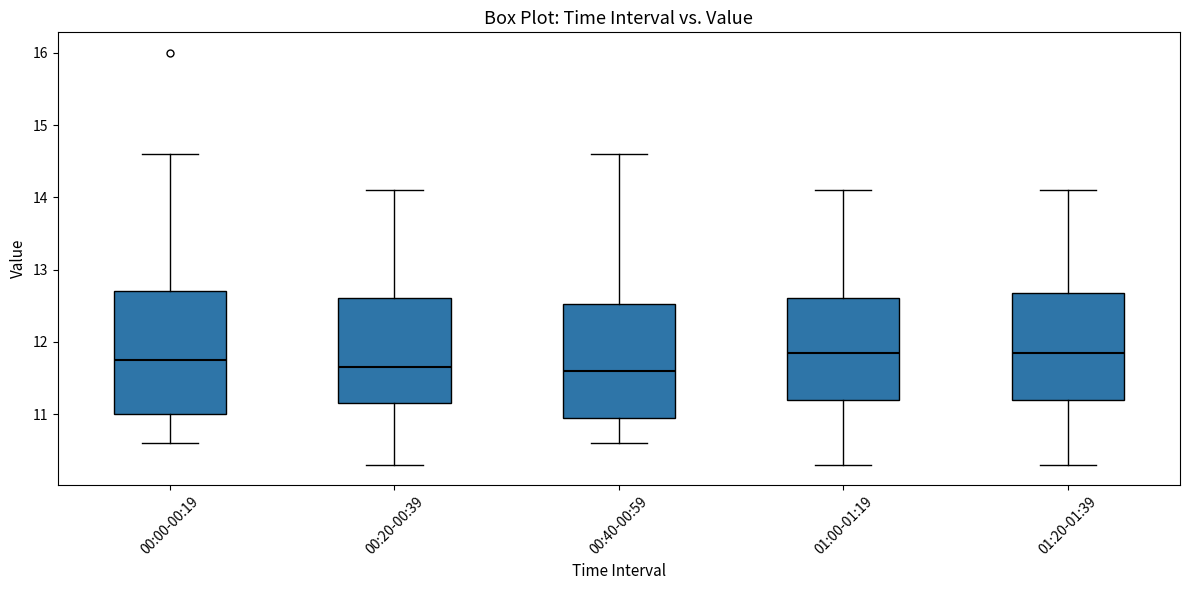

Reading left to right, read every box against the y-axis: the position of its median line, the range the box covers, and the ends of its whiskers. The values are not printed on the chart, so give them approximately, as read against the axis.

00:00-00:19: median 11.8, box 11.0 to 12.7, whiskers 10.6 to 14.6
00:20-00:39: median 11.7, box 11.2 to 12.6, whiskers 10.3 to 14.1
00:40-00:59: median 11.6, box 11.0 to 12.5, whiskers 10.6 to 14.6
01:00-01:19: median 11.9, box 11.2 to 12.6, whiskers 10.3 to 14.1
01:20-01:39: median 11.9, box 11.2 to 12.7, whiskers 10.3 to 14.1